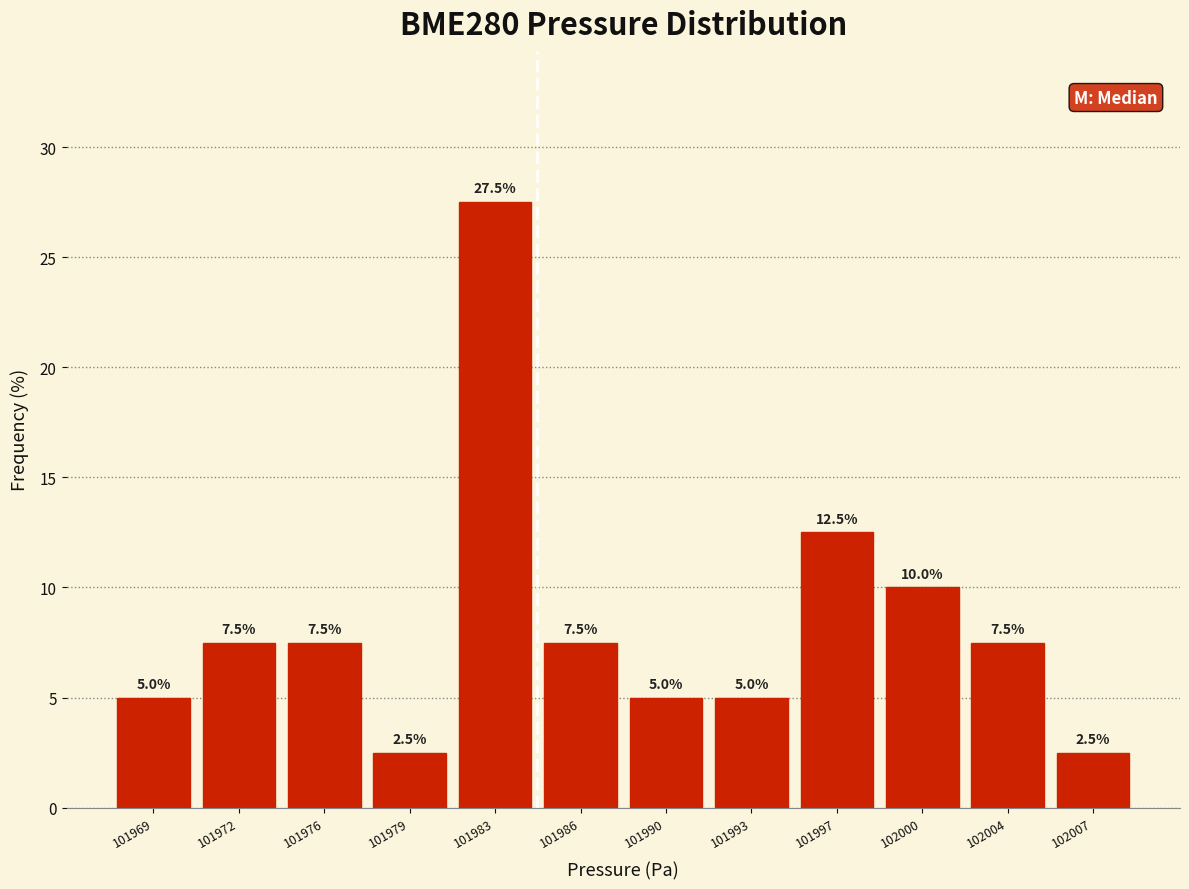

Which range on the x-axis has the tallest bar?

101981.0 to 101984.5